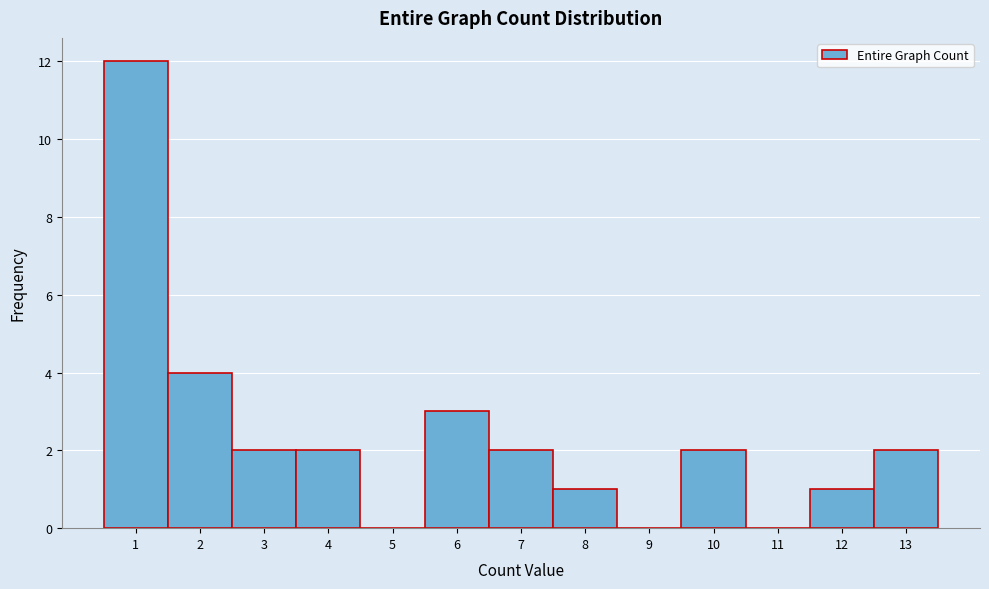

Reading left to right, transcribe this chart: for each bar, give the range it covers on the x-axis and its height. The values are not printed on the chart, so give them approximately, as read against the axis.

0.5 to 1.5: 12
1.5 to 2.5: 4
2.5 to 3.5: 2
3.5 to 4.5: 2
4.5 to 5.5: 0
5.5 to 6.5: 3
6.5 to 7.5: 2
7.5 to 8.5: 1
8.5 to 9.5: 0
9.5 to 10.5: 2
10.5 to 11.5: 0
11.5 to 12.5: 1
12.5 to 13.5: 2